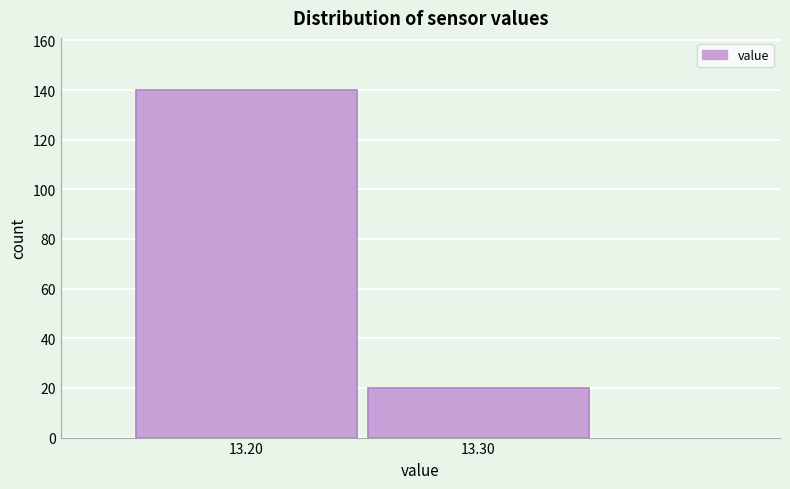

Reading left to right, list all the values displayed in this chart.

13.20=140	13.30=20